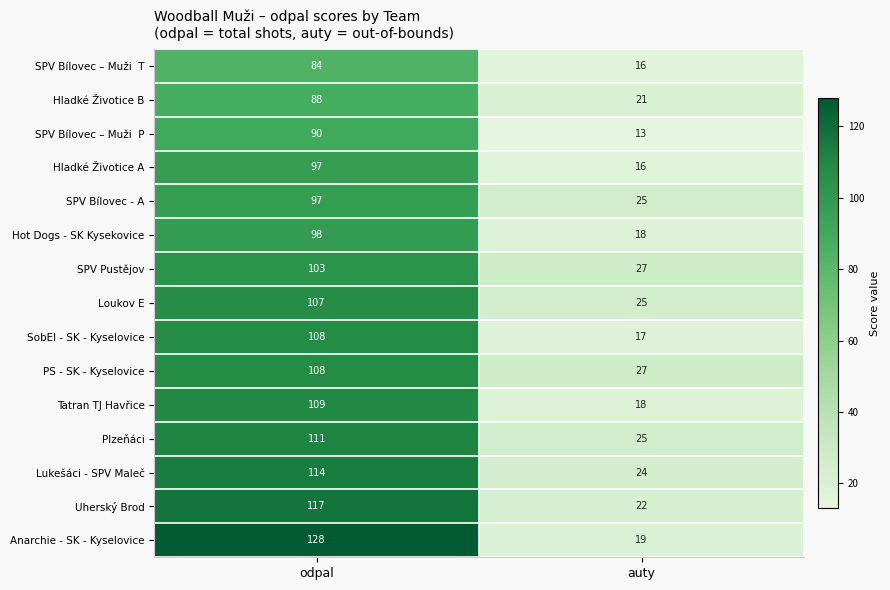

At which label is Hladké Životice A closest to 56?

auty